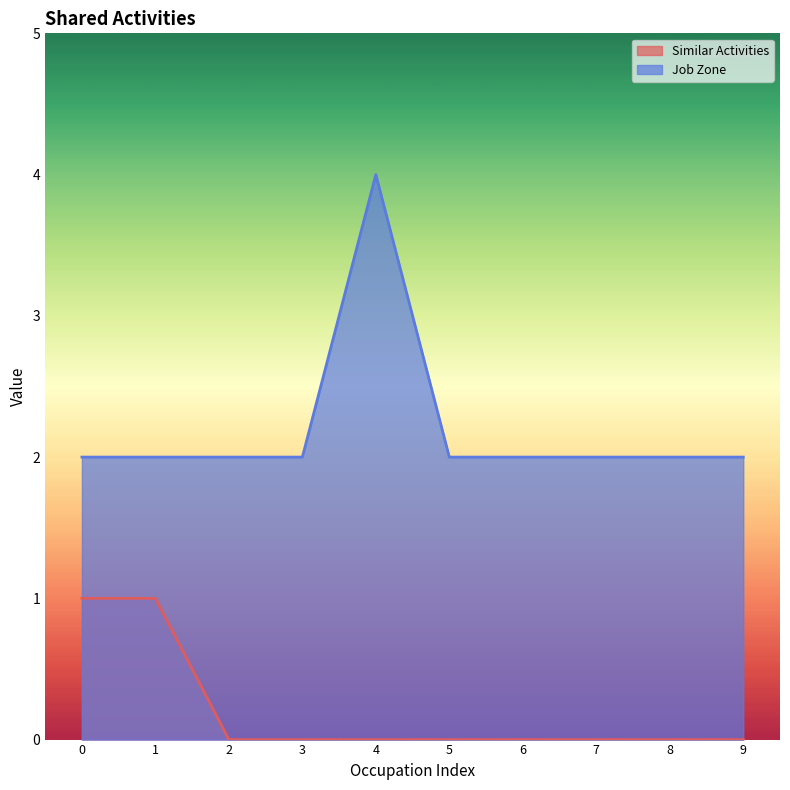

What is the difference between the second highest and minimum values in the Similar Activities series?

1